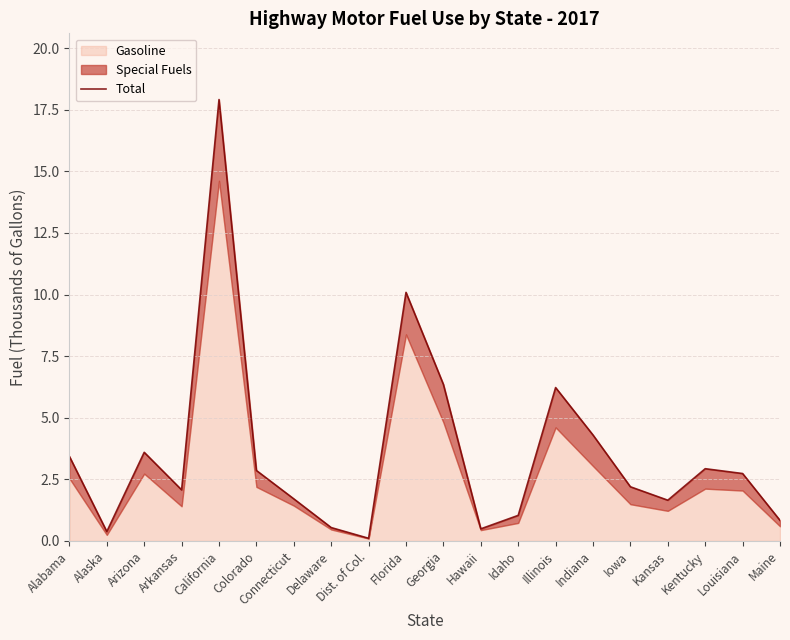

The value at Hawaii is 0.5. True or false?

True